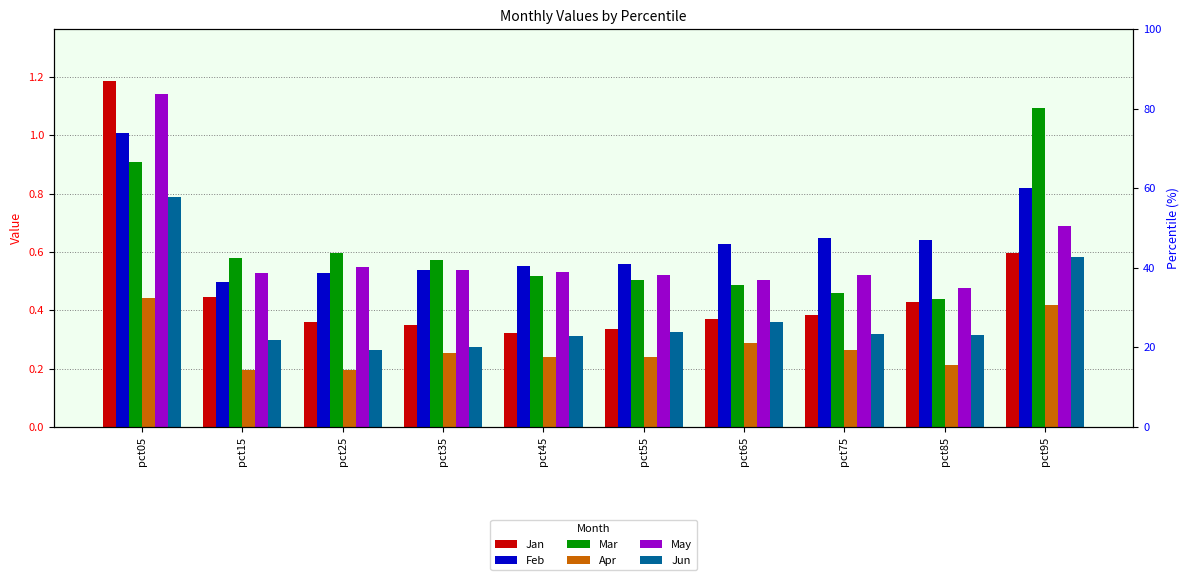

At which label is Mar closest to 0?

pct85